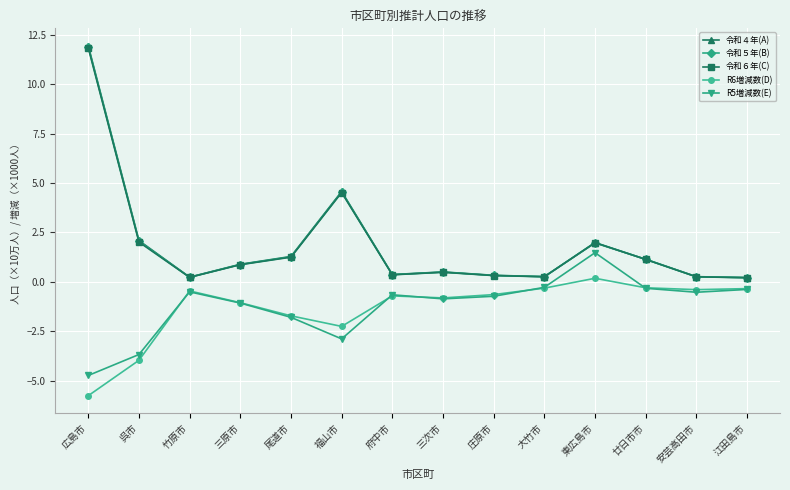

What position from the left is 大竹市?

10